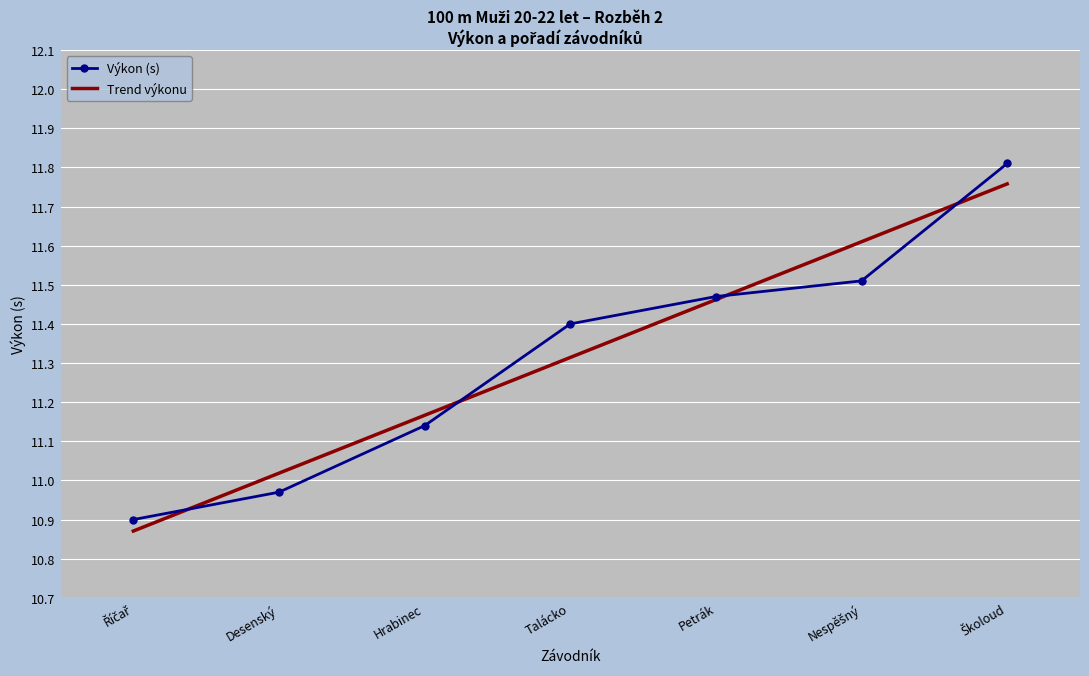

Where does the Výkon (s) series first go above 11?

Hrabinec